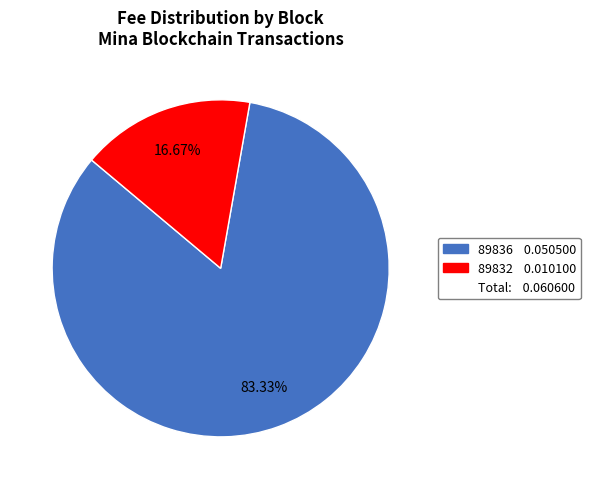

How many slices are in this pie chart?

2